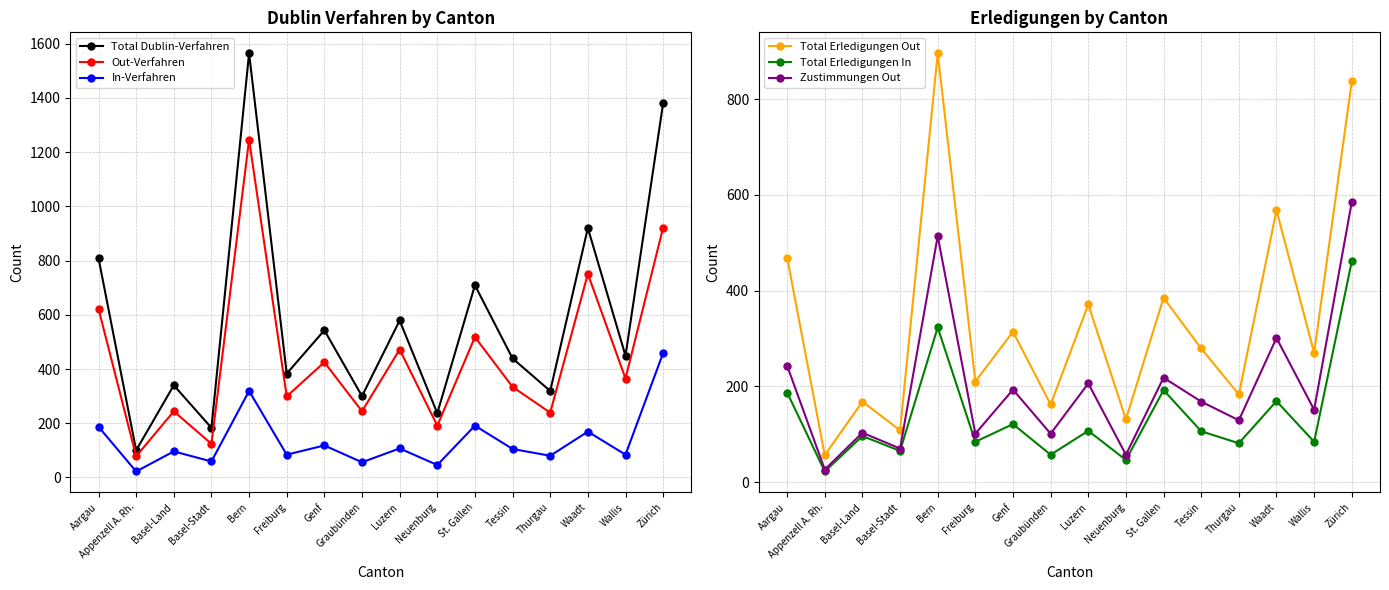

What is the average value of the Zustimmungen Out series?

198